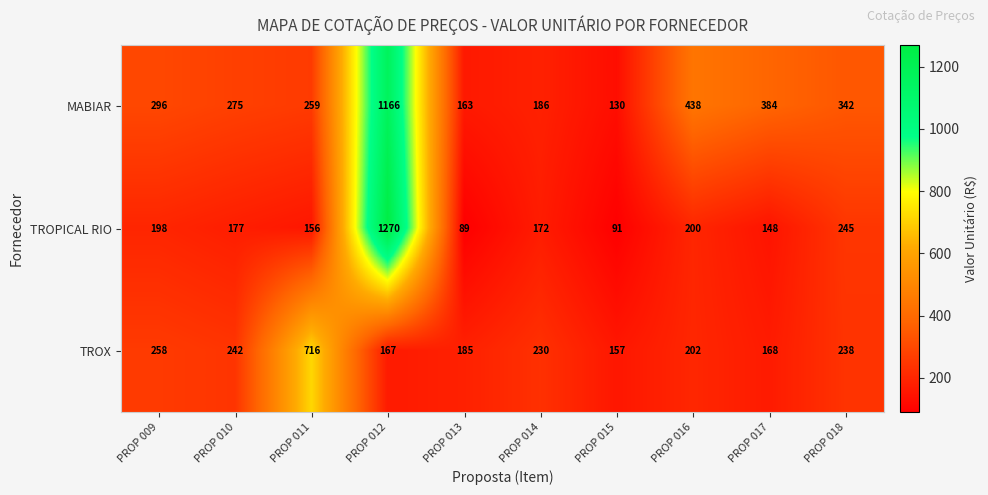

At PROP 017, list the series in order from smallest to largest.

TROPICAL RIO, TROX, MABIAR